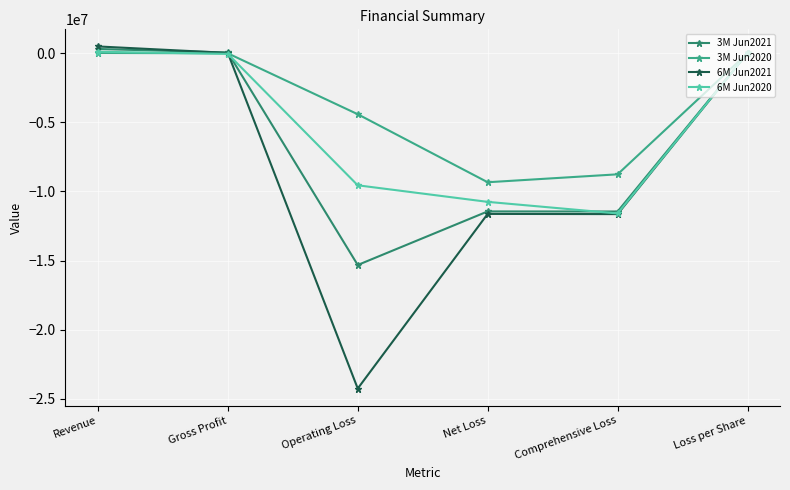

What position from the right is Net Loss?

3